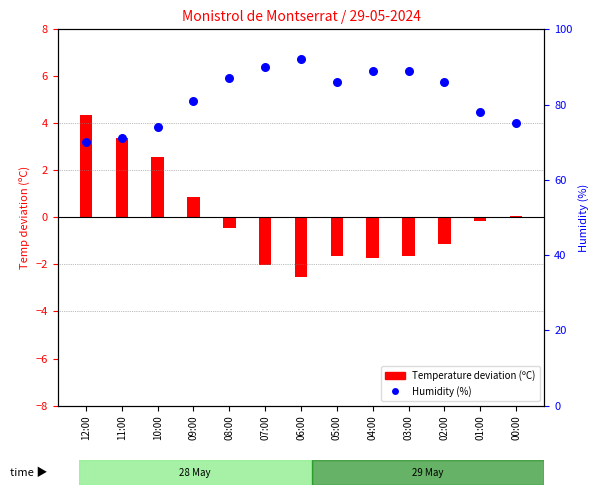

What are all the series names shown in the legend?

Temperature deviation (C), Humidity (%)